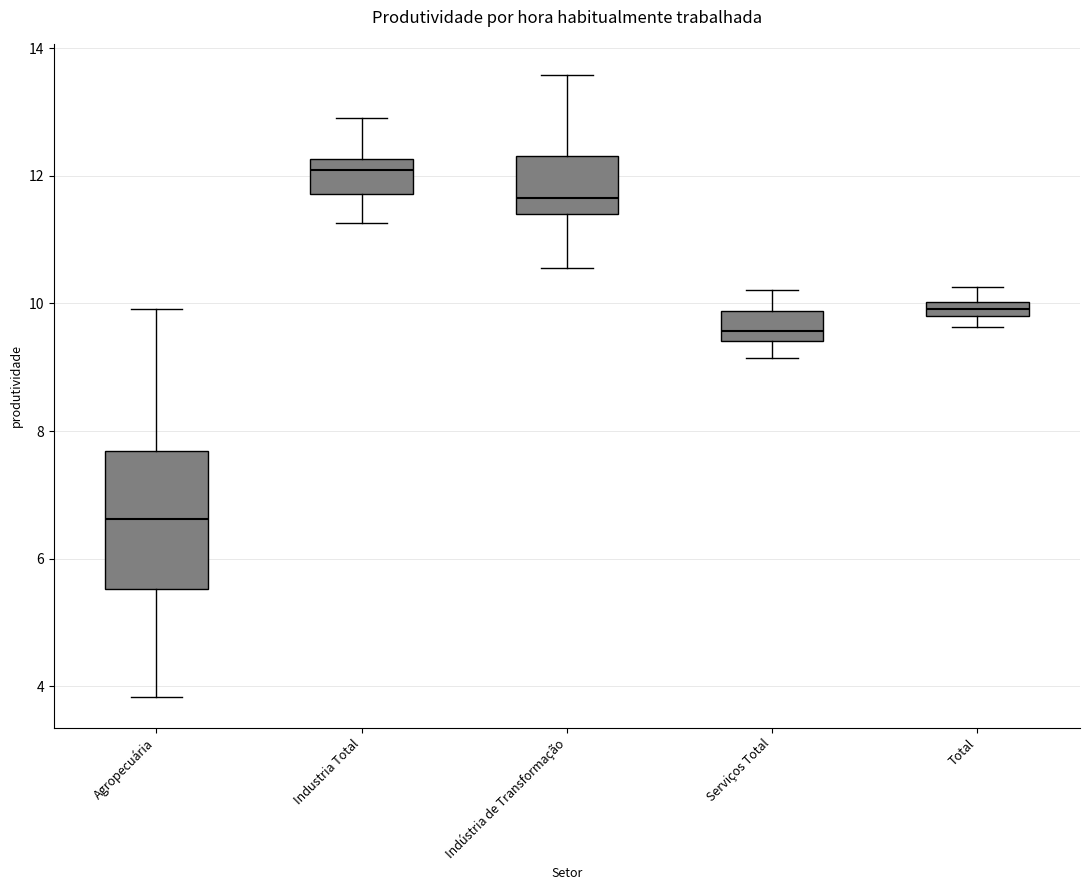

Comparing the boxes themselves (not the whiskers), which one is the tallest?

Agropecuária